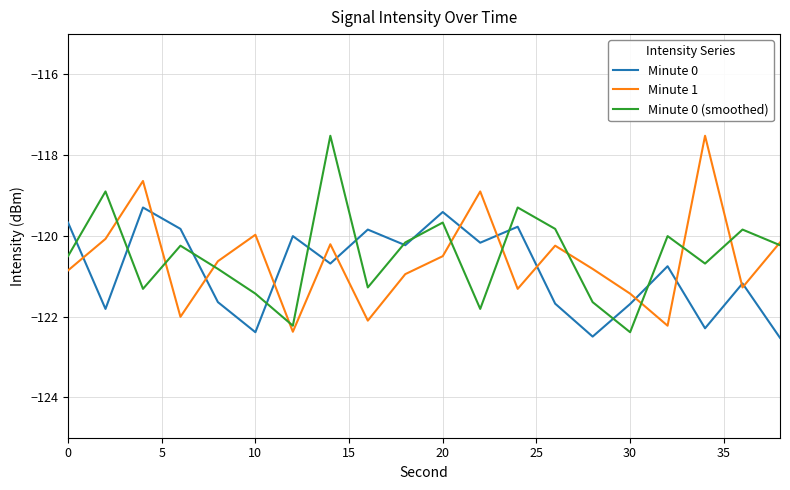

What is the greatest value displayed?

-117.5